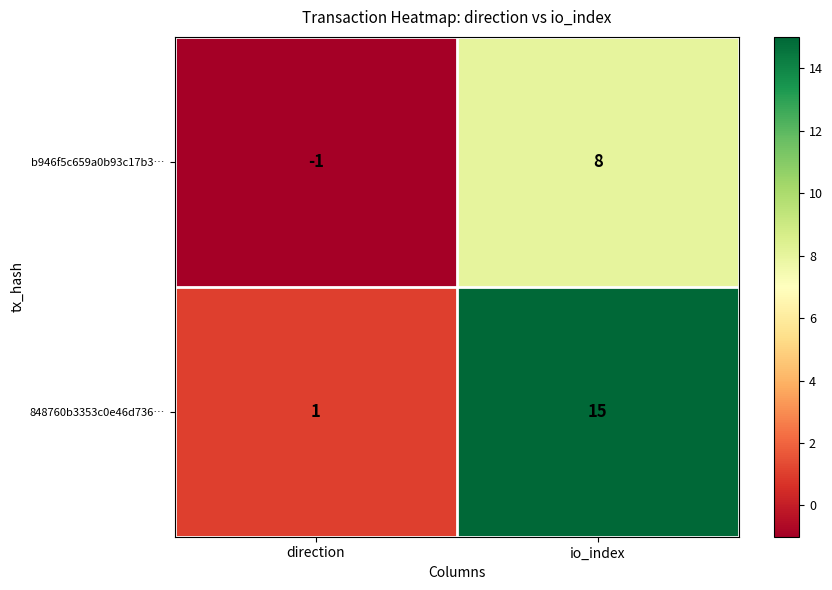

Is it true that b946f5c659a0b93c17b3… equals 8 at io_index?

True